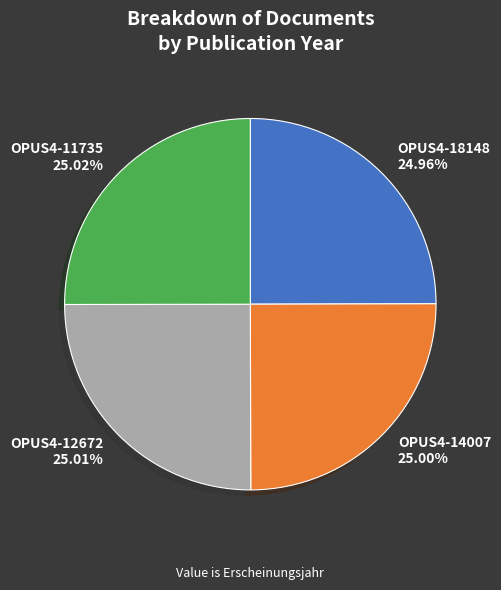

To the nearest percent, what portion does OPUS4-12672 represent?

25%